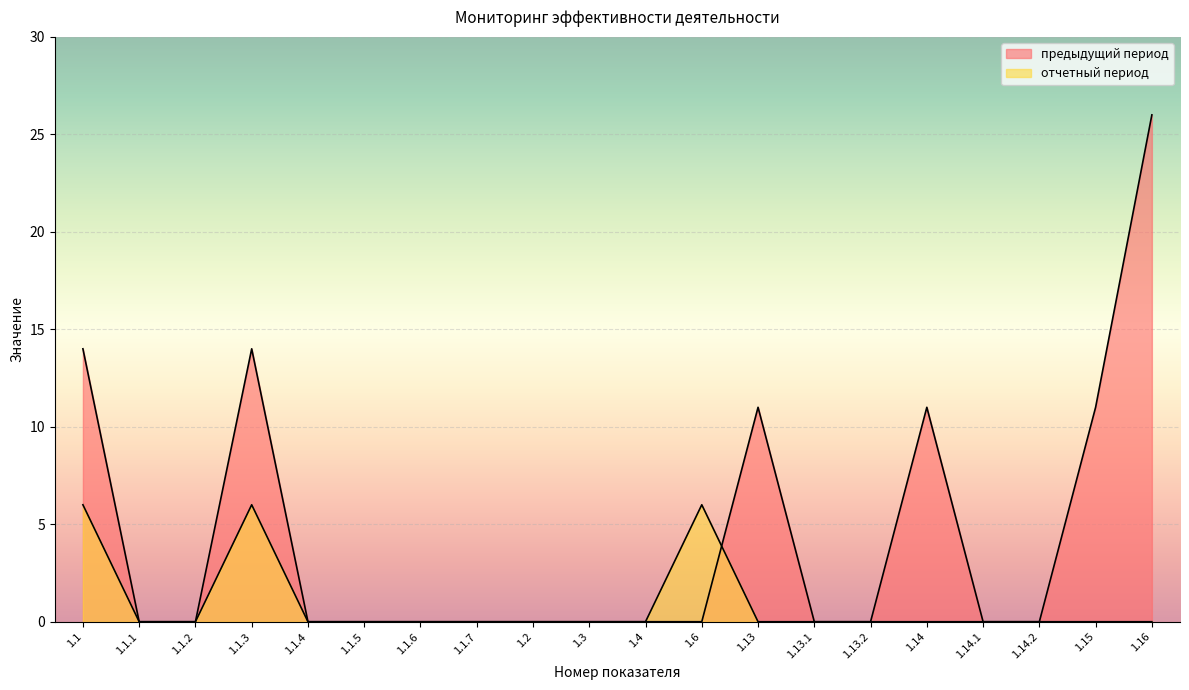

Which series has the largest total across all categories?

предыдущий период